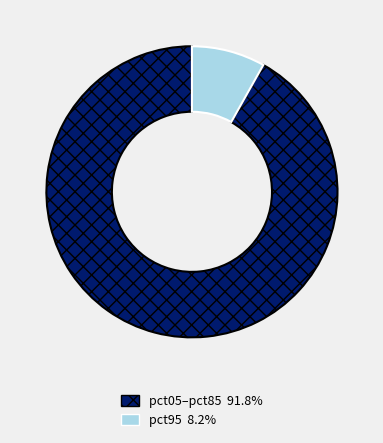

Does any single category account for the majority?

Yes